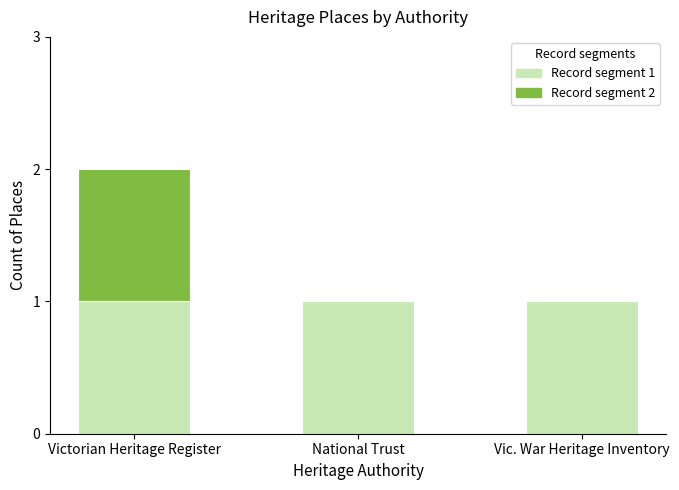

At which category is the sum across all series the highest?

Victorian Heritage Register